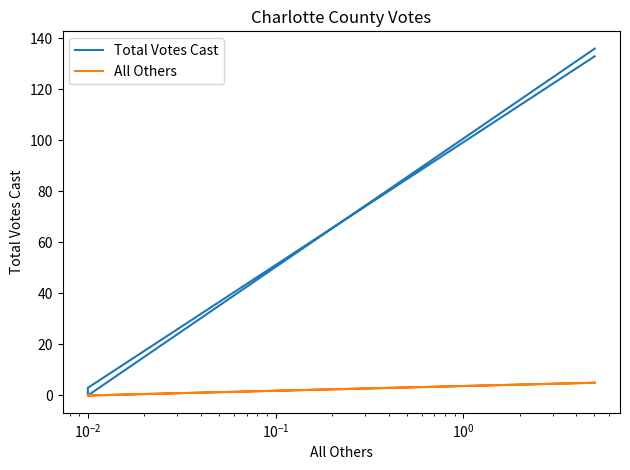

Which series has the largest range (max minus min)?

Total Votes Cast